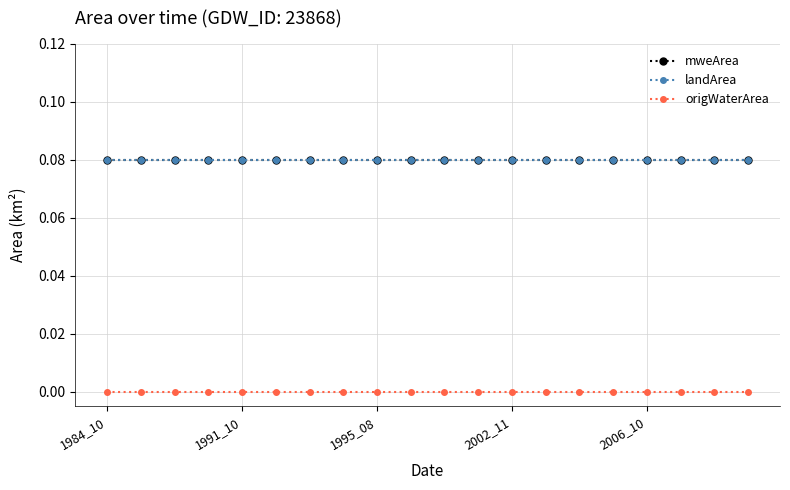

Does the chart have visible grid lines?

Yes